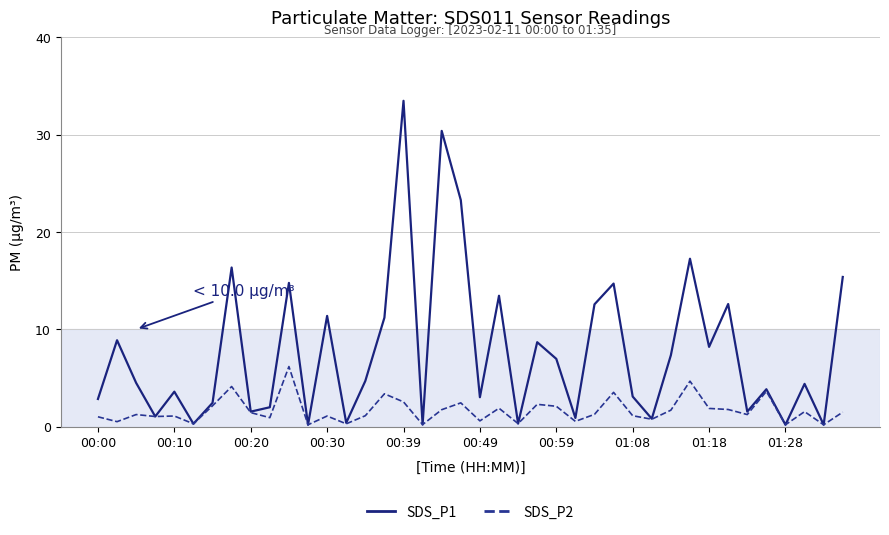

List the series in order of their peak value, lowest first.

SDS_P2, SDS_P1